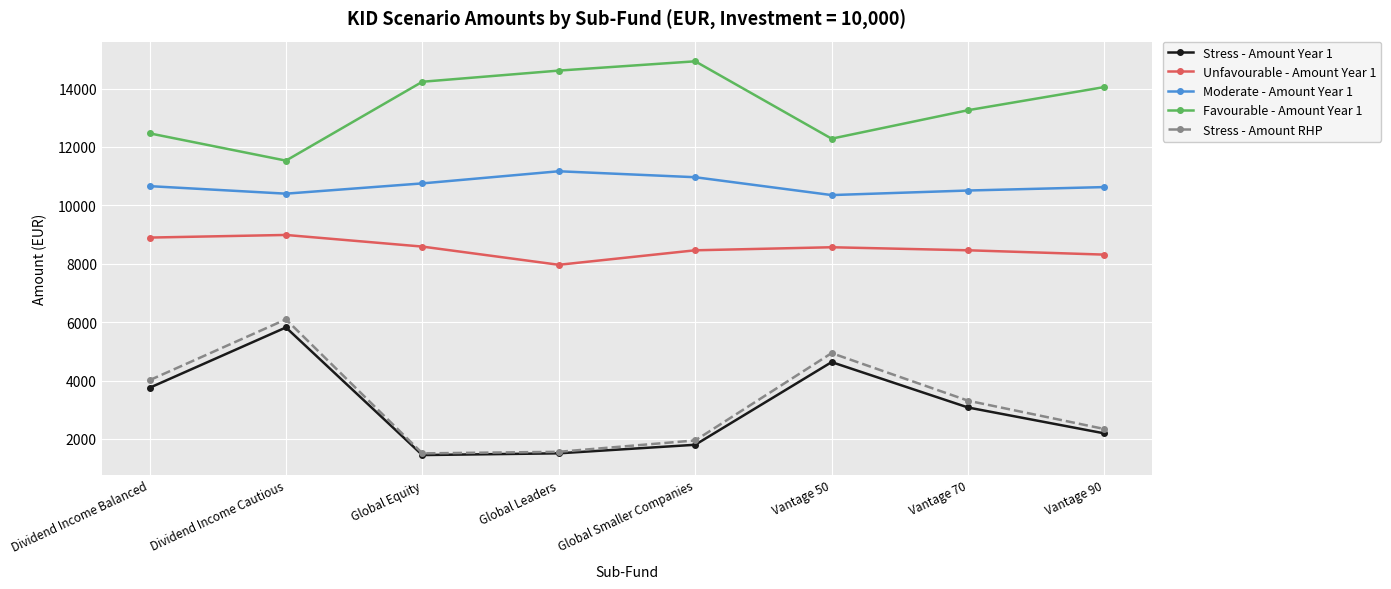

True or false: Unfavourable - Amount Year 1 and Stress - Amount RHP cross at least once.

False